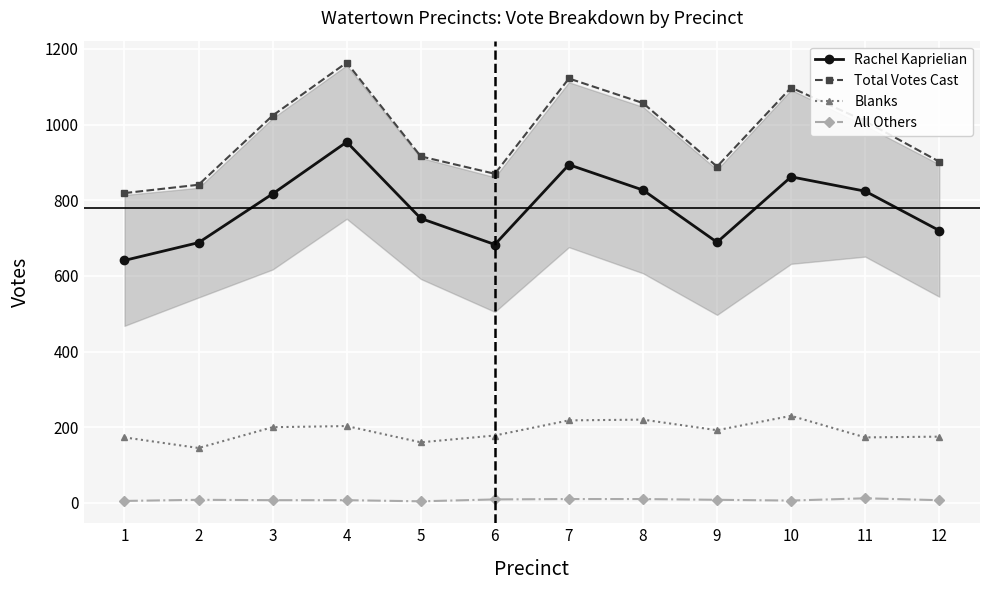

Which category has the lowest value in the Total Votes Cast series?

1